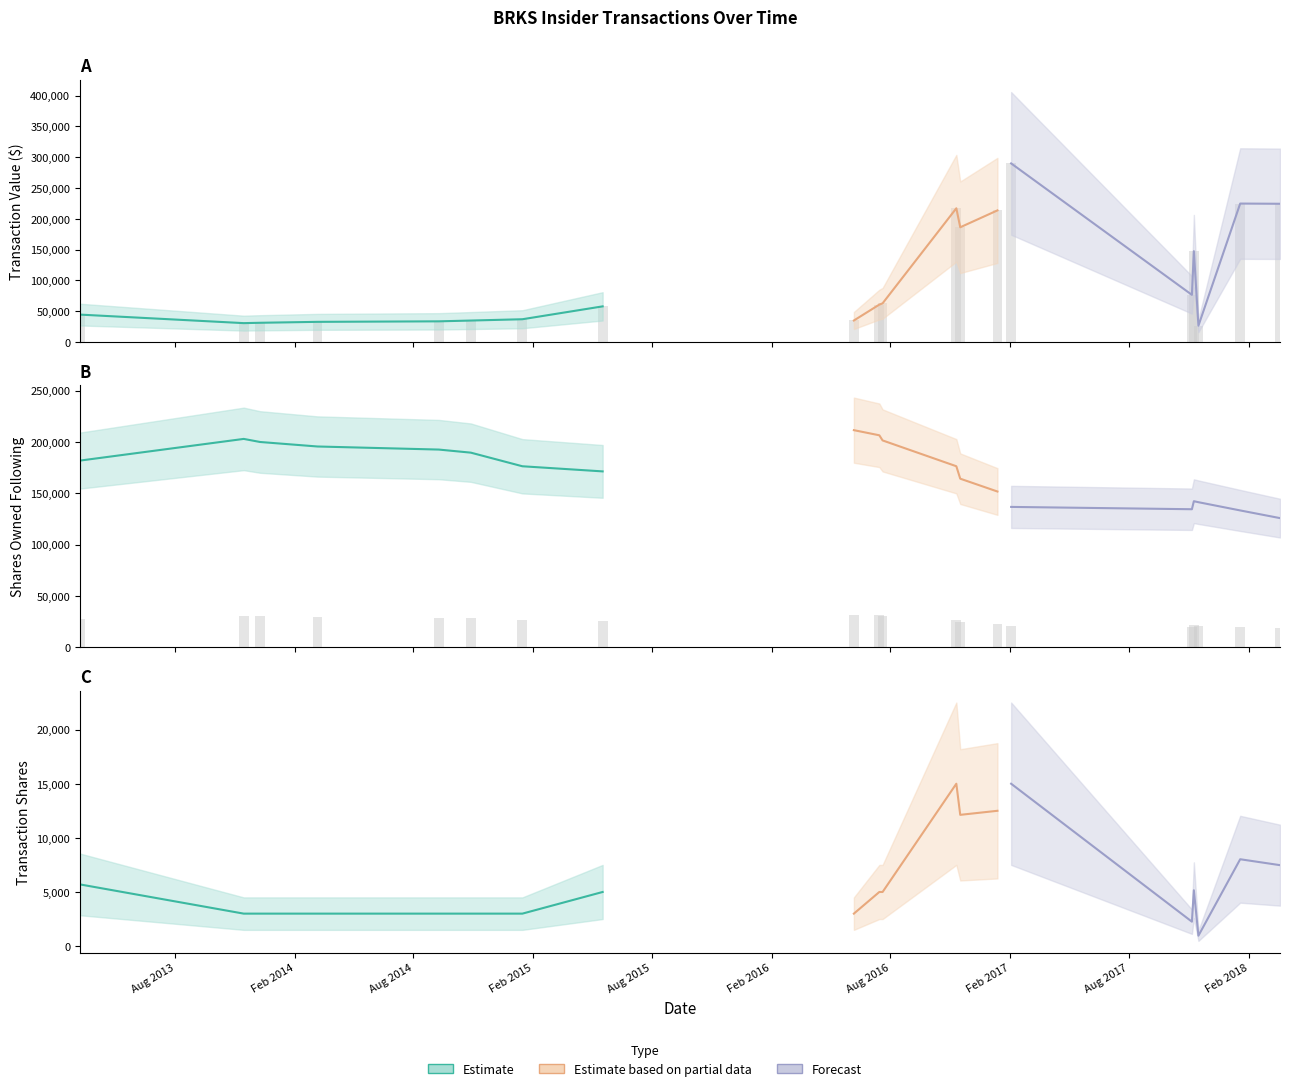

The transactionValue series shows 217004.0 at 2016-11-10. True or false?

True